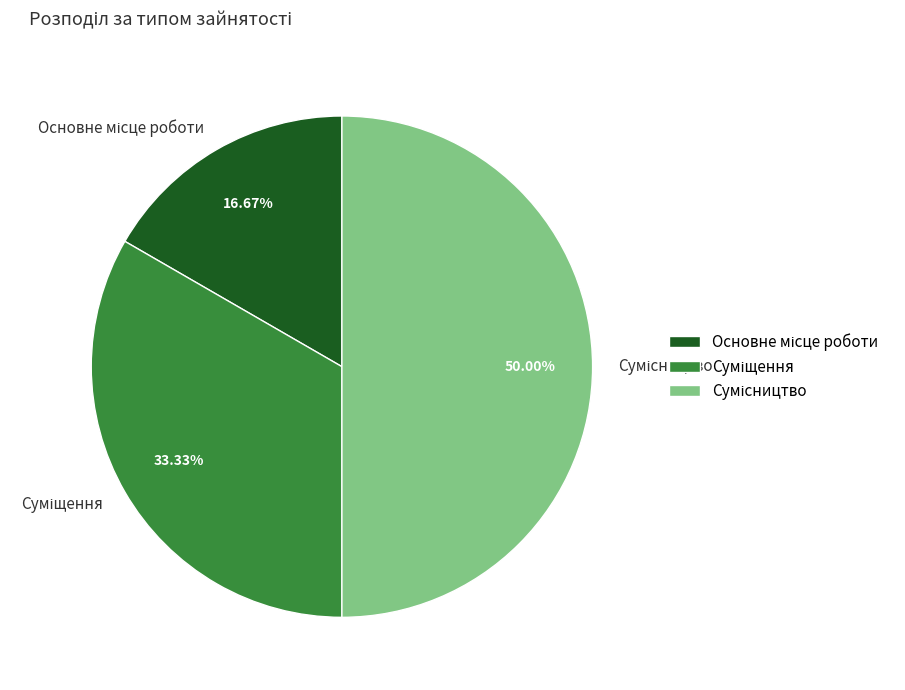

Does any single category account for the majority?

No